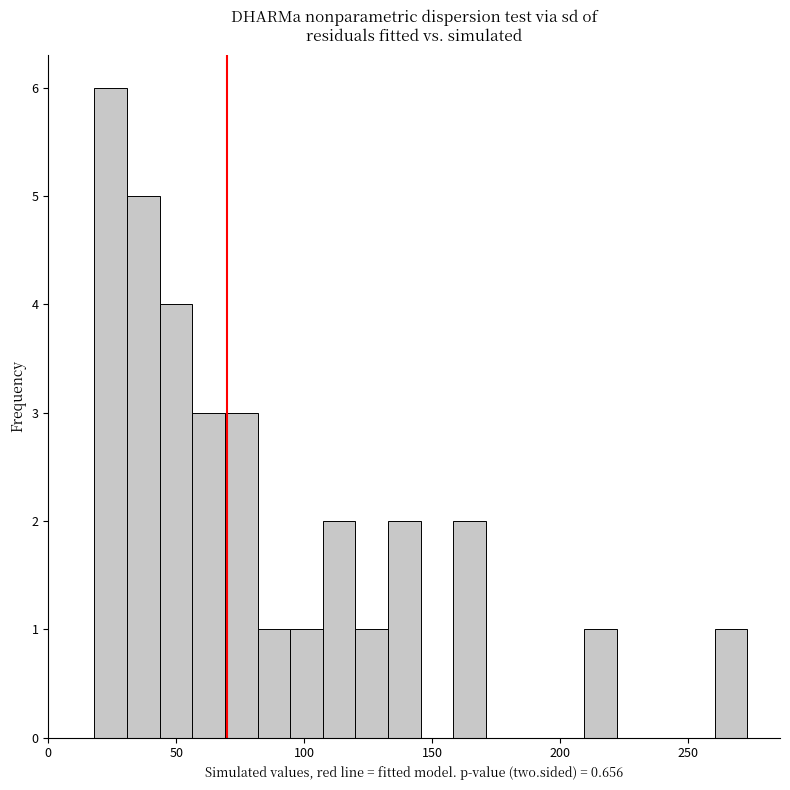

Read against the x-axis, roughly where is the centre of the tallest bar?

25